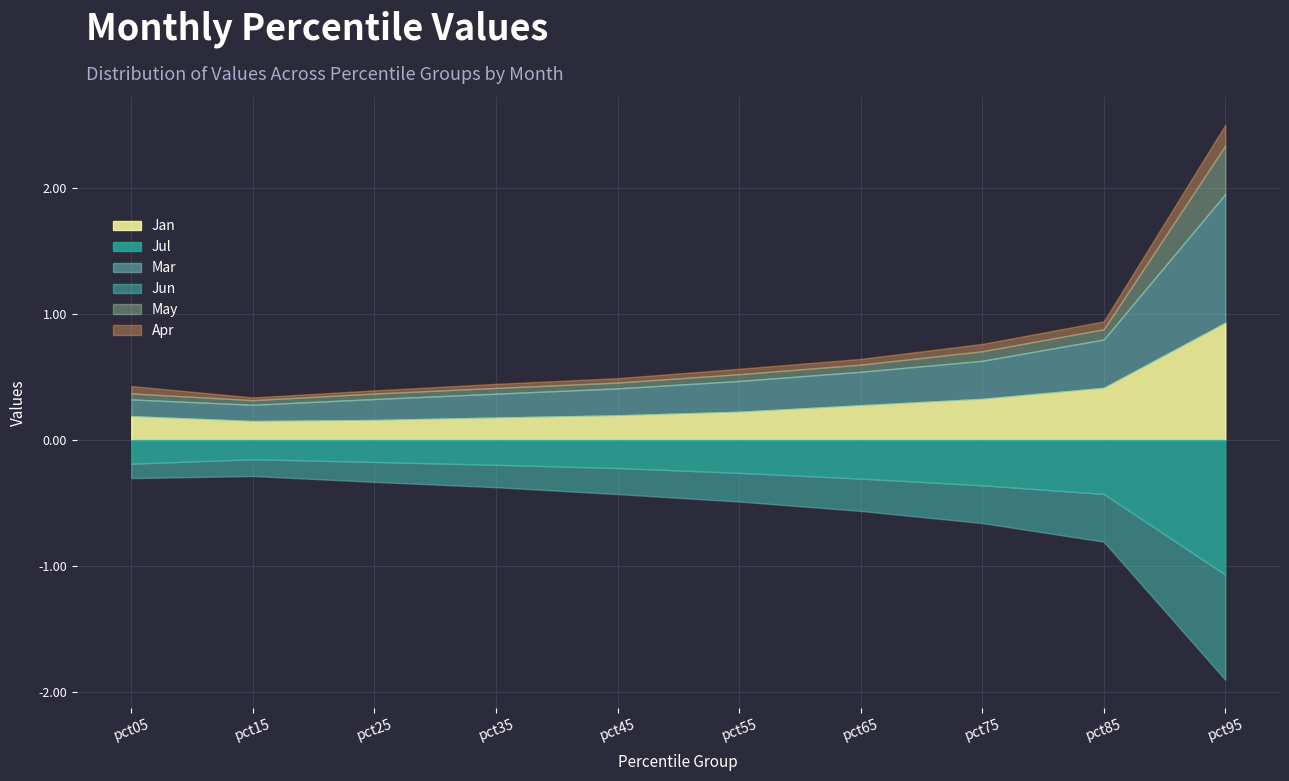

How many series are shown in this chart?

6